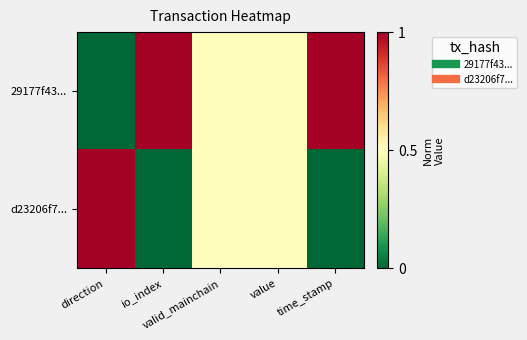

Reading left to right, list all the values displayed in this chart.

29177f43...: direction=0.0	io_index=1.0	valid_mainchain=0.5	value=0.5	time_stamp=1.0
d23206f7...: direction=1.0	io_index=0.0	valid_mainchain=0.5	value=0.5	time_stamp=0.0